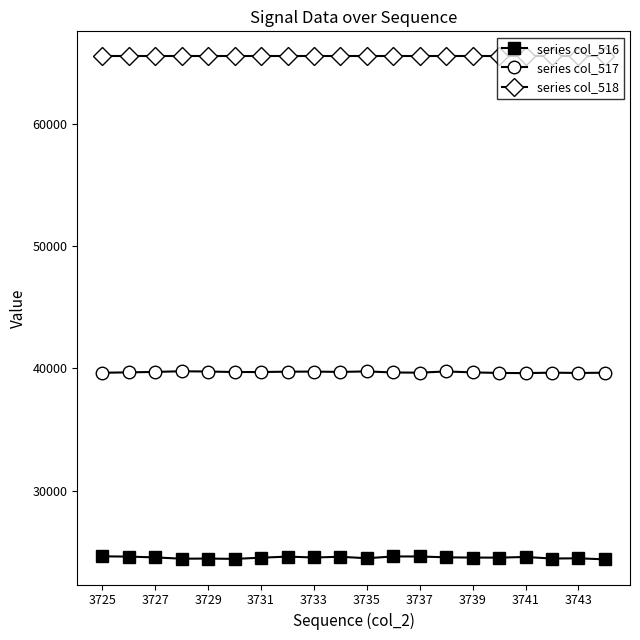

How many distinct data groups are displayed?

3